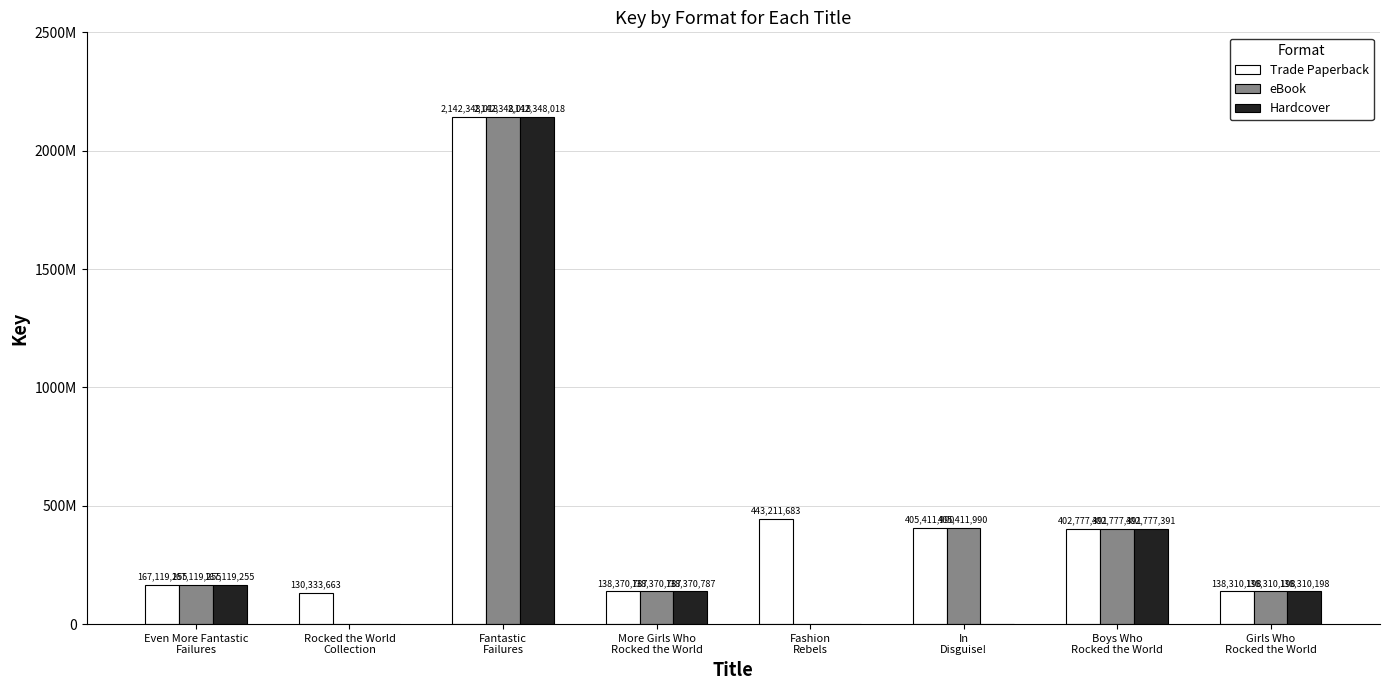

What is the spread (max minus min) of values at Fashion
Rebels?

443211683